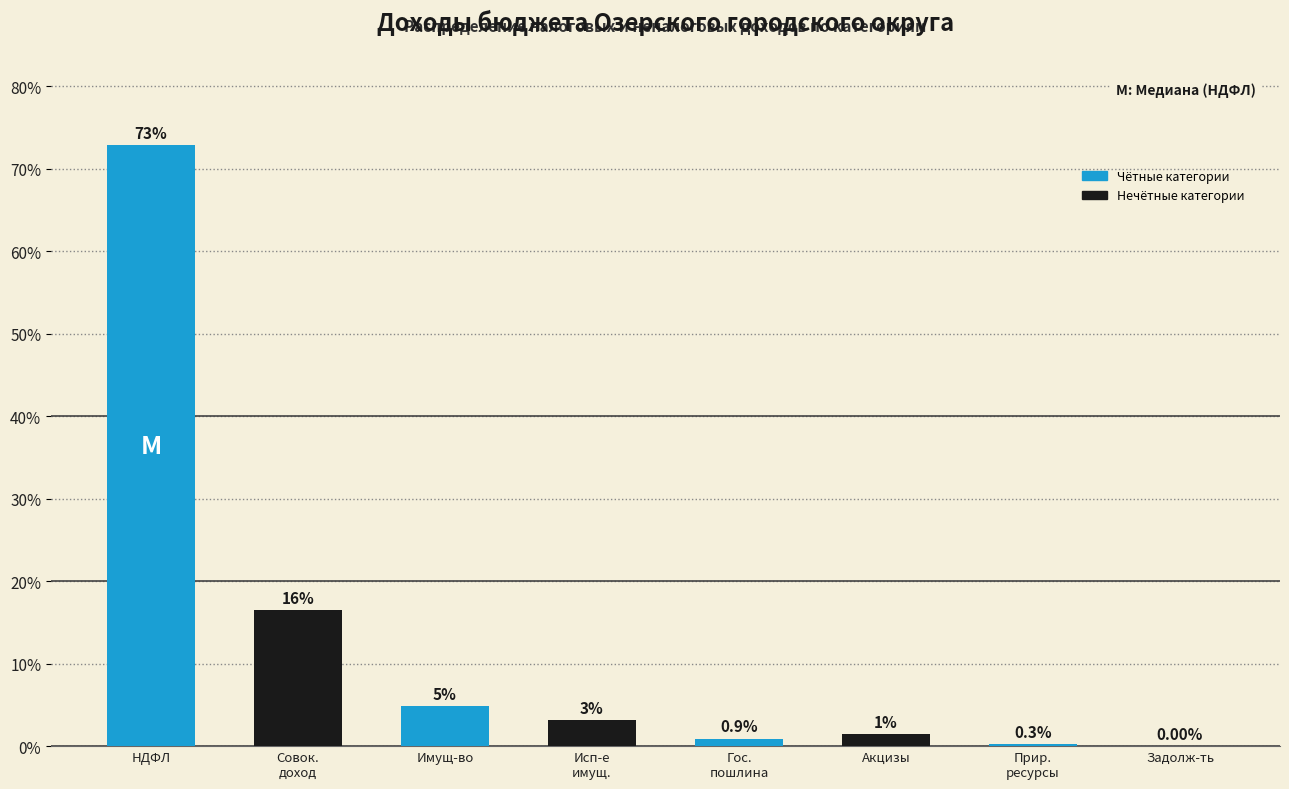

At which category does the chart reach its peak across all series?

НДФЛ